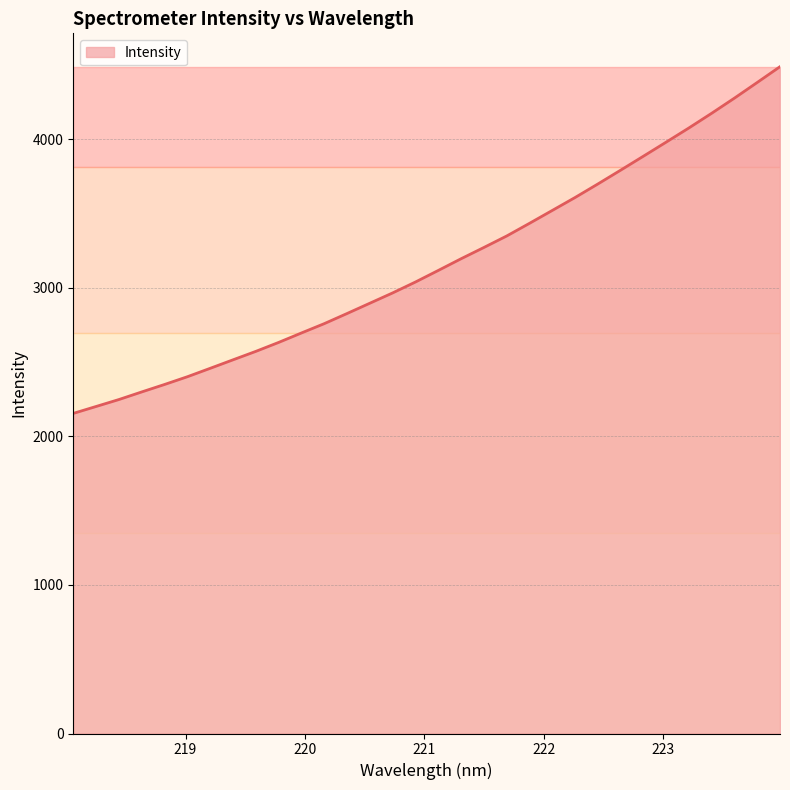

What is the greatest value displayed?

4489.0